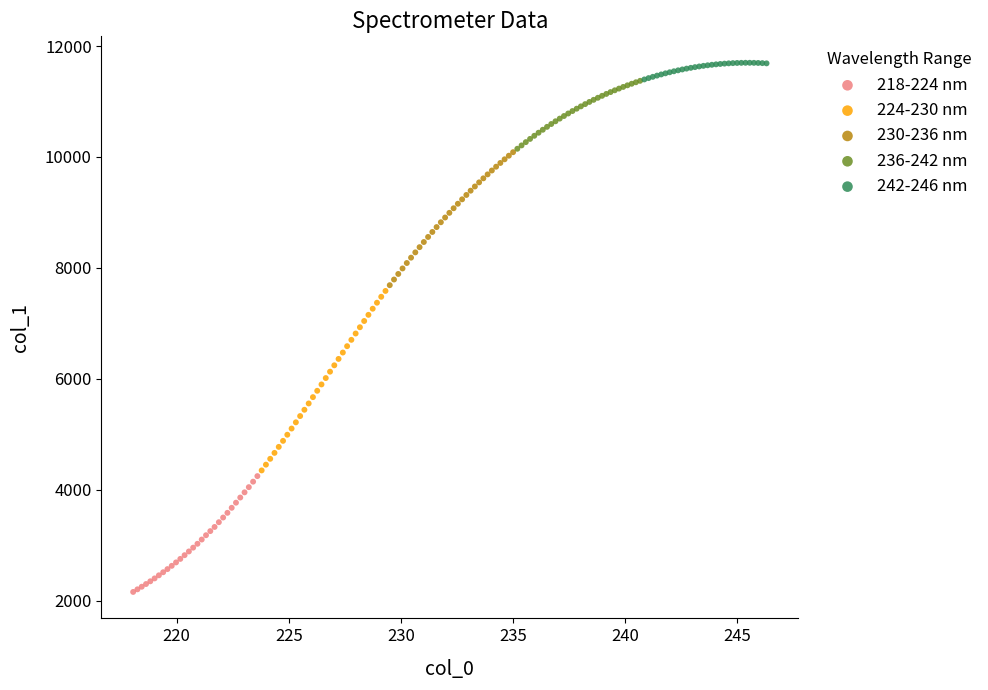

Which series contains the lowest Y value?

218-224 nm